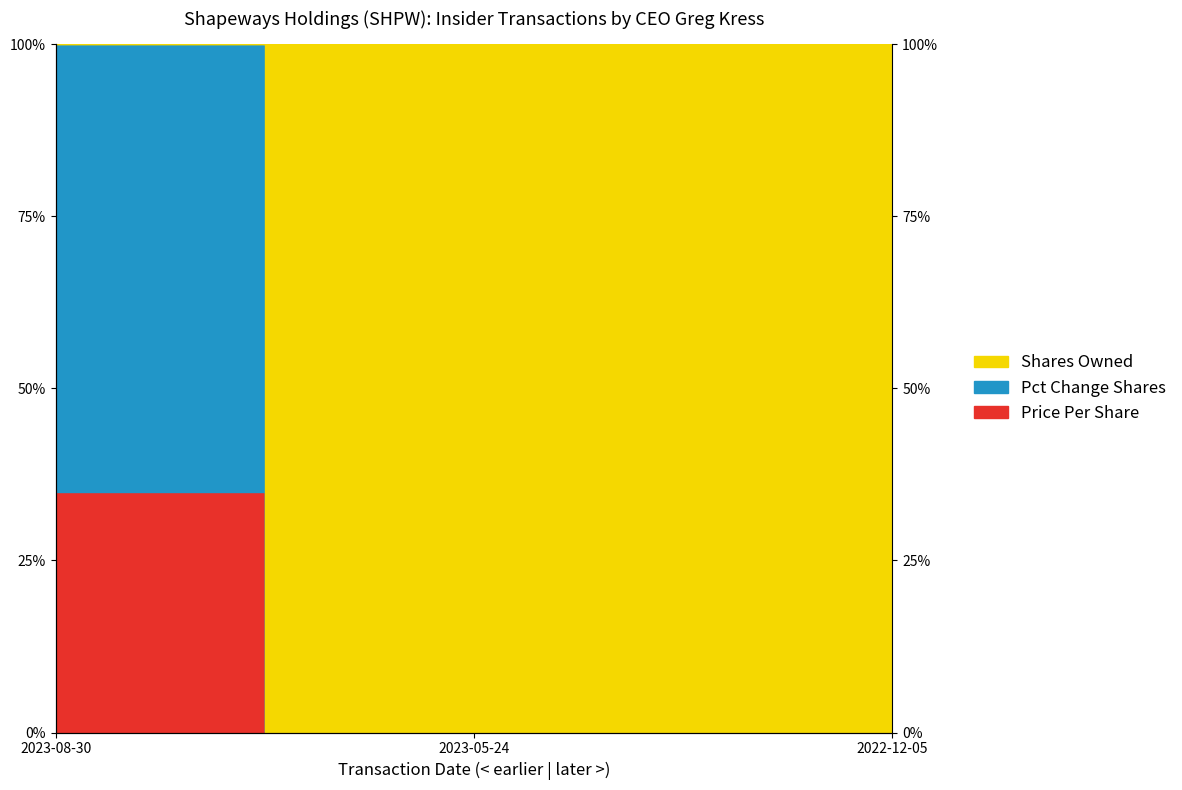

The transactionPricePerShare series shows 42.8 at 2023-08-30. True or false?

False